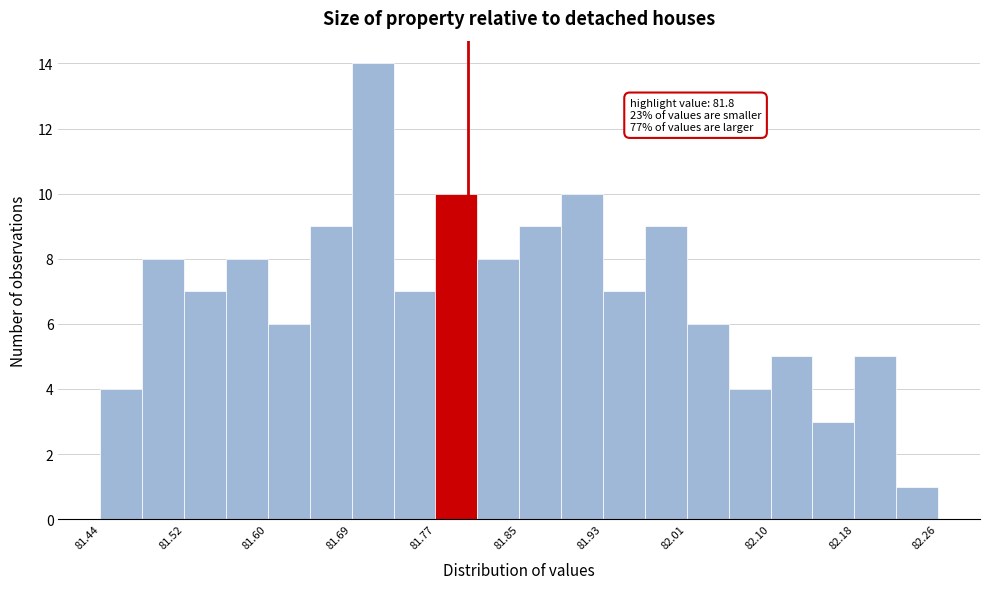

Which range on the x-axis has the tallest bar?

81.686 to 81.727